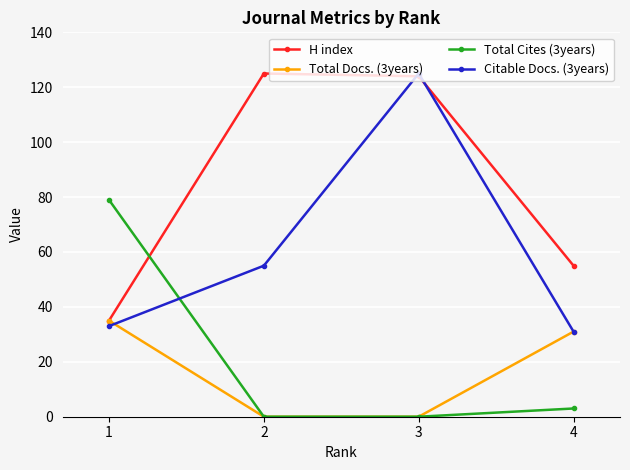

Does the chart have visible grid lines?

Yes